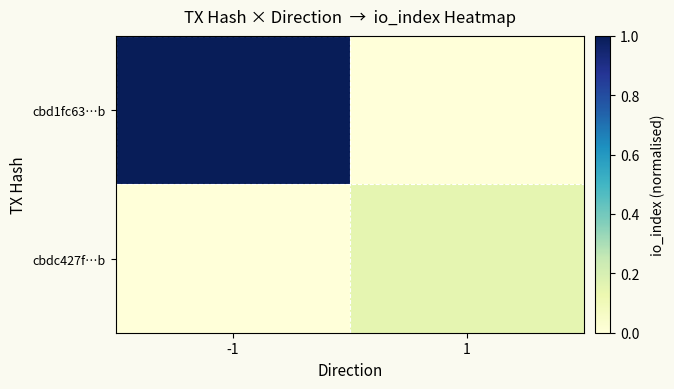

Rank the series by their maximum value, from highest to lowest.

cbd1fc63…b, cbdc427f…b